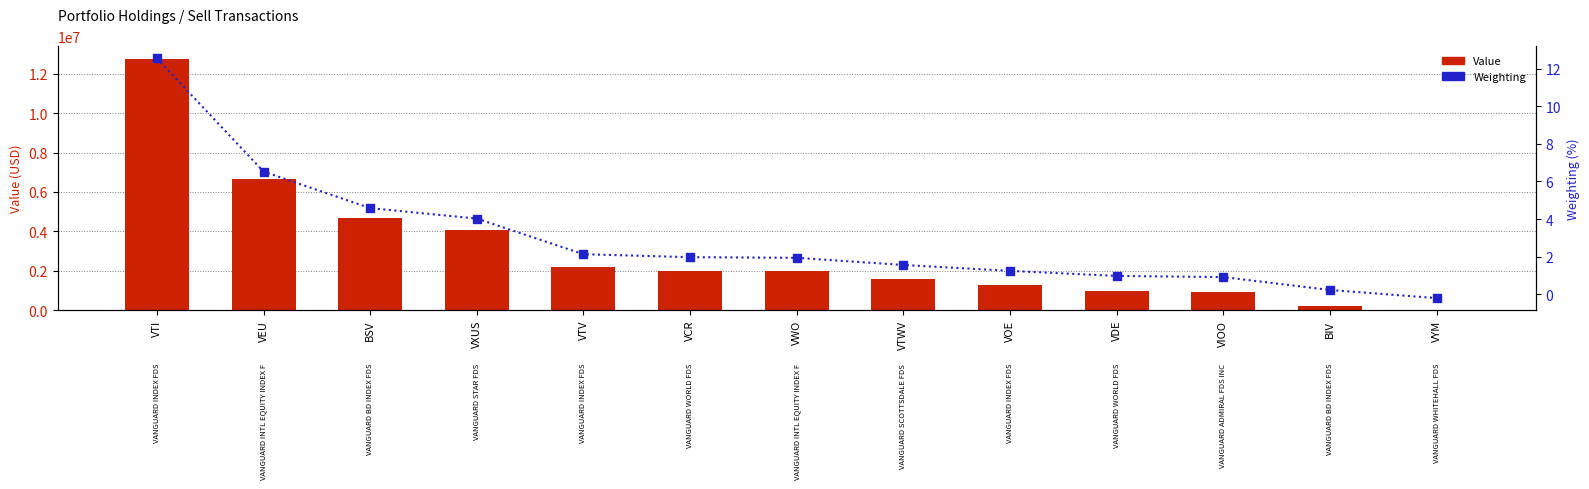

Which series has the largest range (max minus min)?

Value